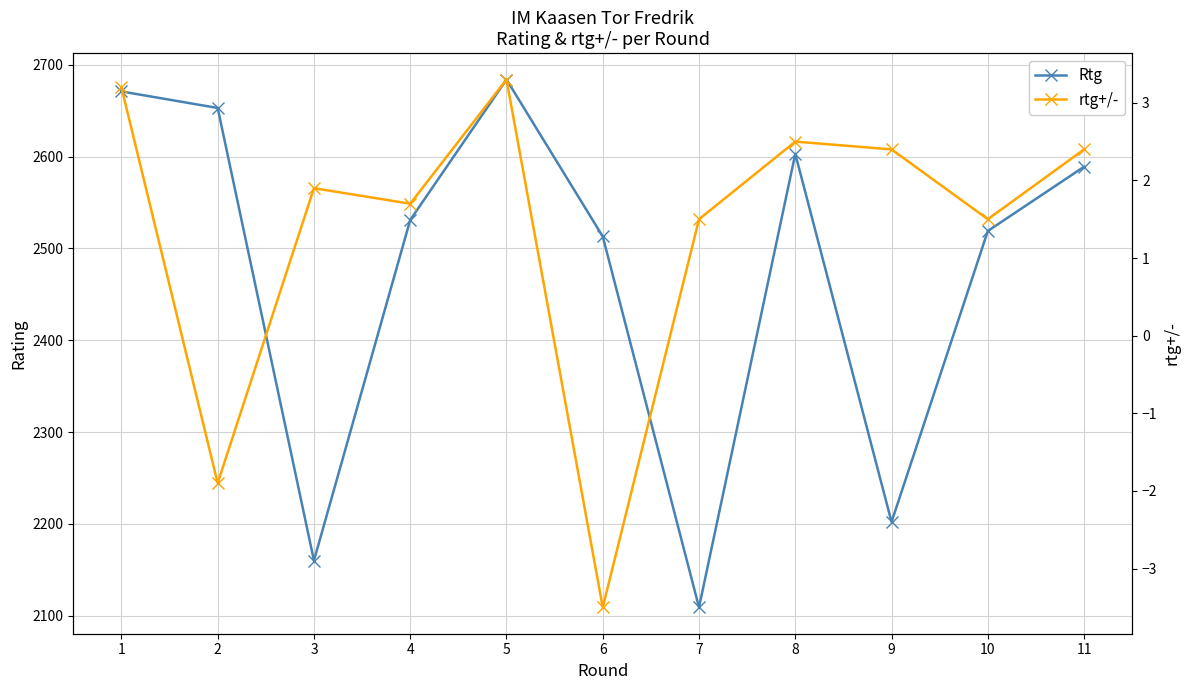

How many interior local valleys does the Rtg series have?

3